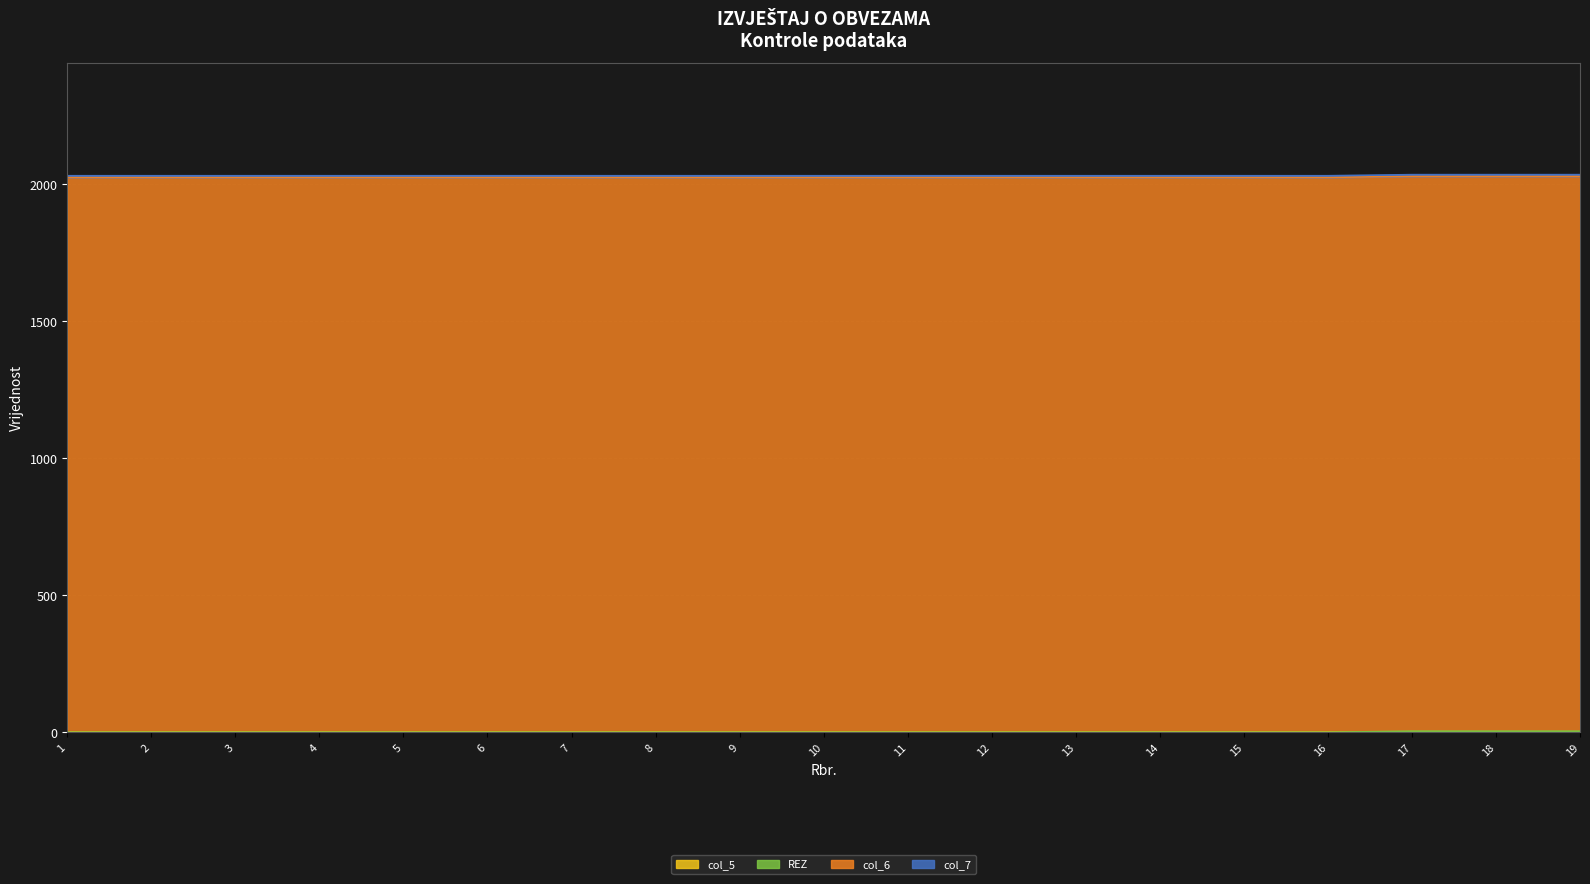

True or false: col_5 and REZ cross at least once.

False